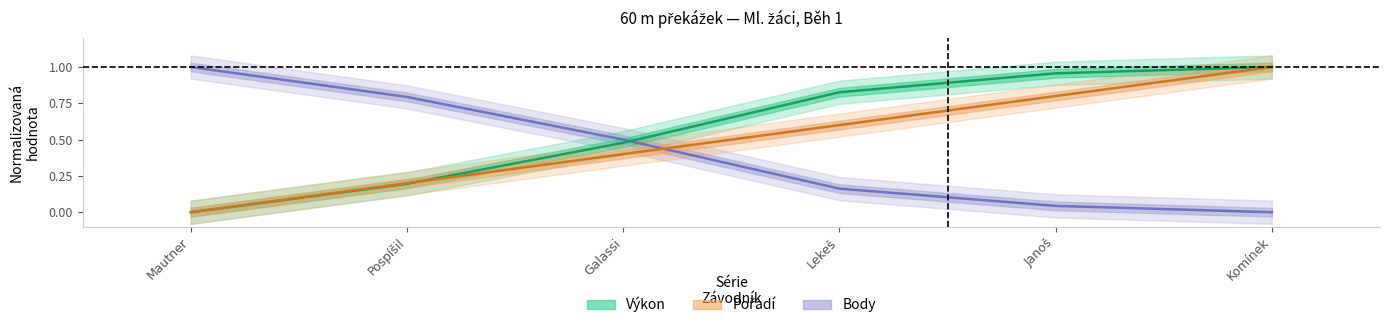

Between Pospíšil and Janoš, which is larger?

Janoš